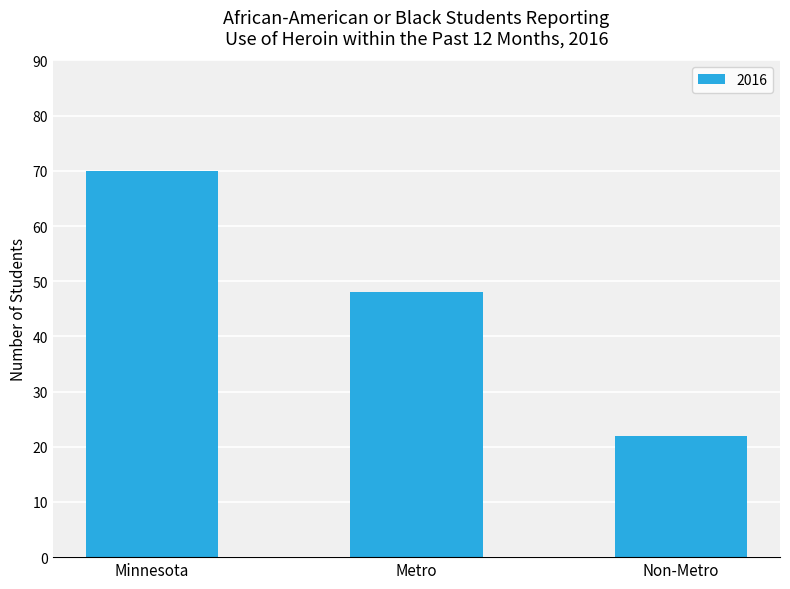

The chart shows a value of 70 at Minnesota. True or false?

True